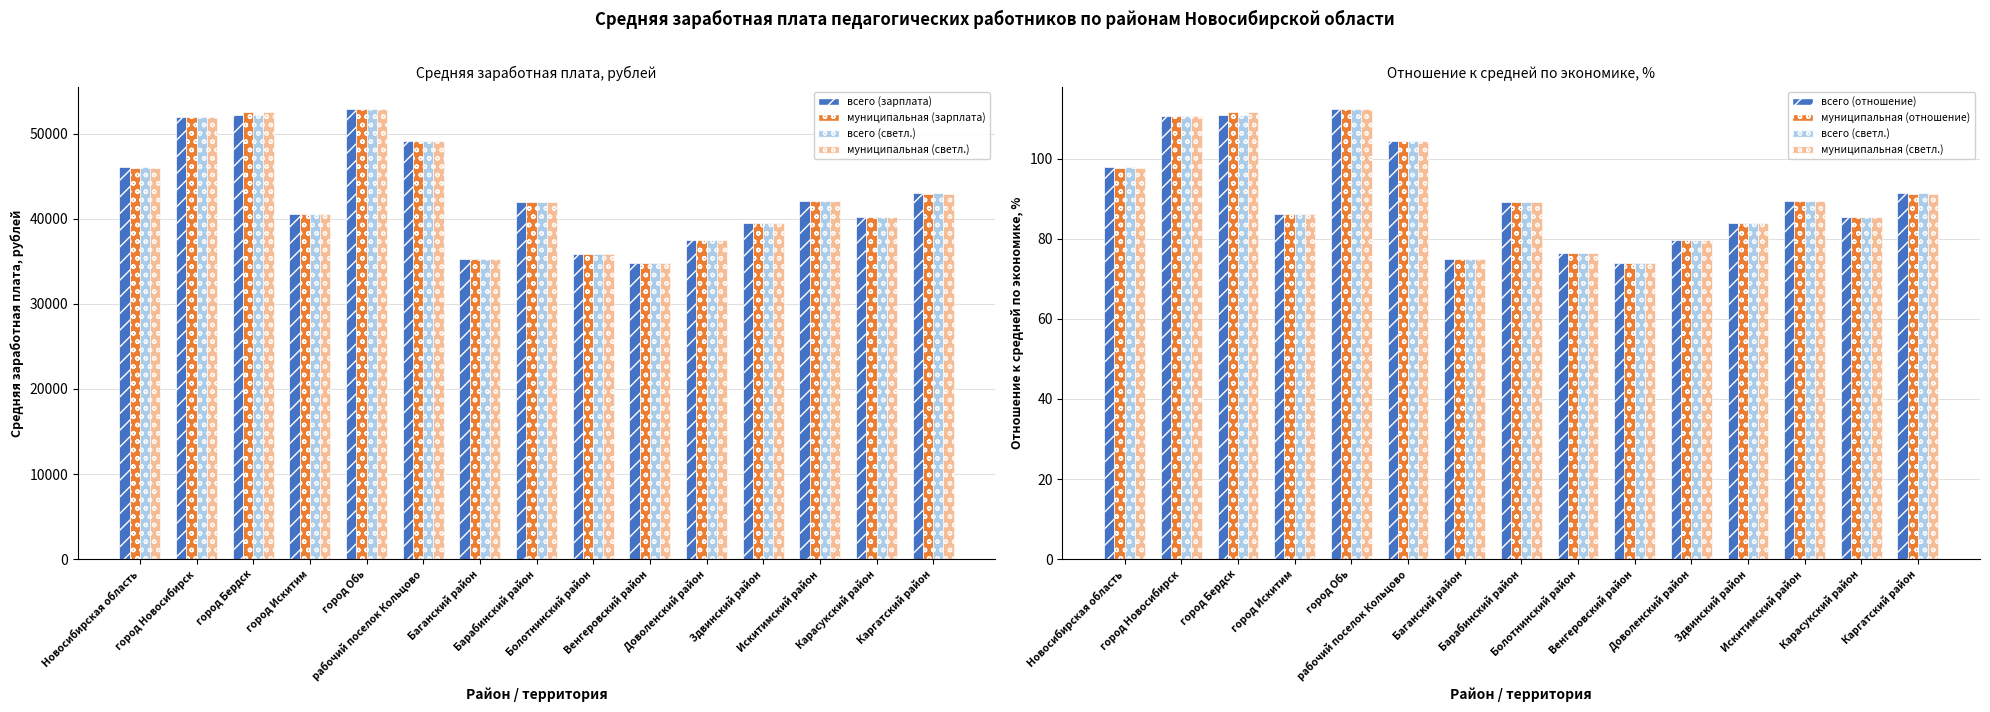

Rank the series by their maximum value, from lowest to highest.

всего (отношение), муниципальная (отношение), всего (зарплата), муниципальная (зарплата)